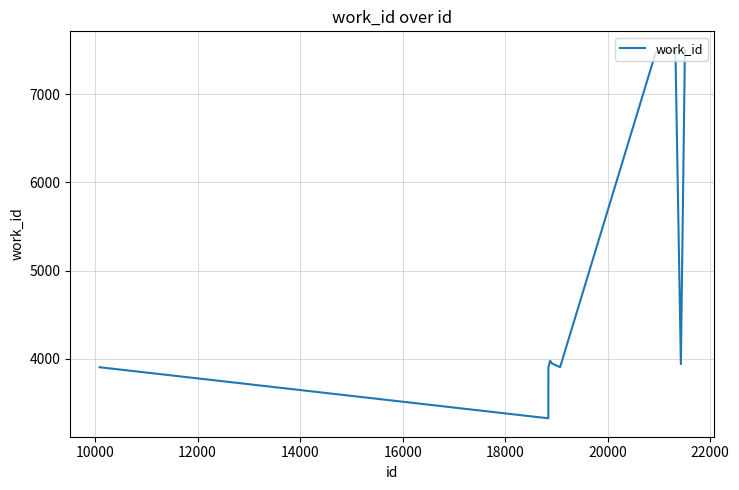

What is the maximum value shown in the chart?

7507